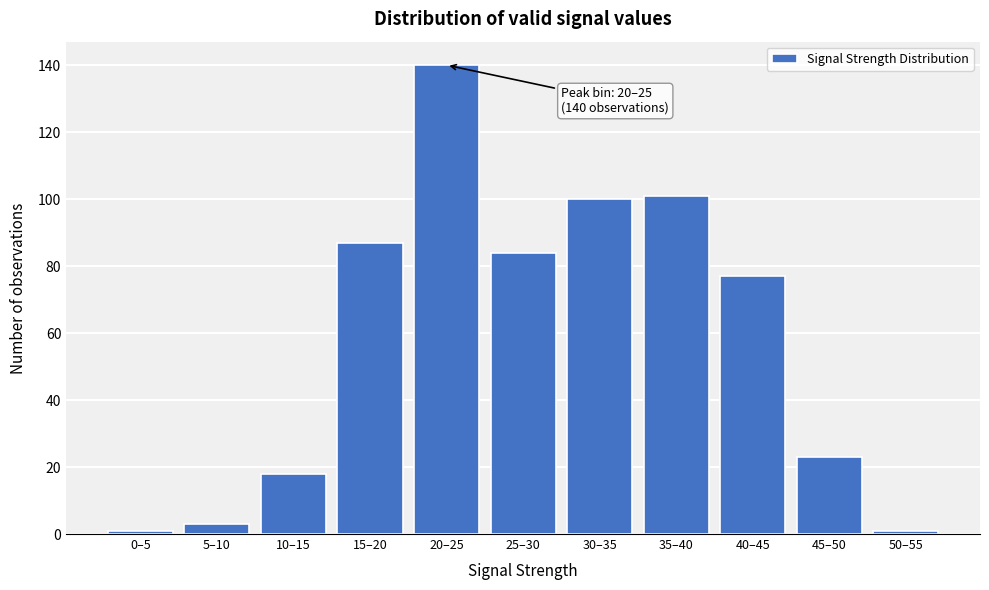

Reading right to left, transcribe all the data shown in this chart.

50–55=1	45–50=23	40–45=77	35–40=101	30–35=100	25–30=84	20–25=140	15–20=87	10–15=18	5–10=3	0–5=1